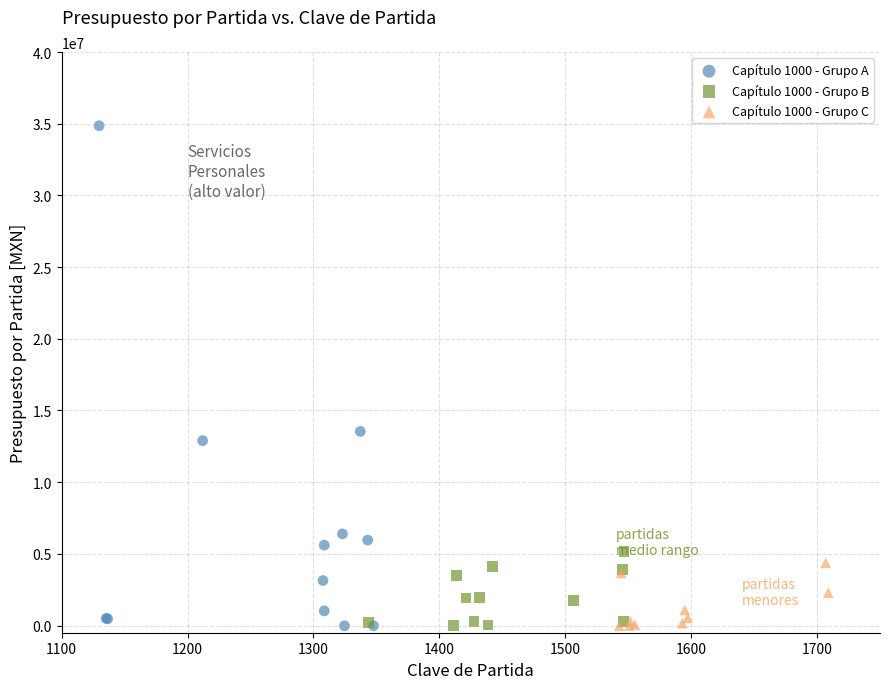

Which series reaches the maximum Y coordinate?

Capítulo 1000 - Grupo A